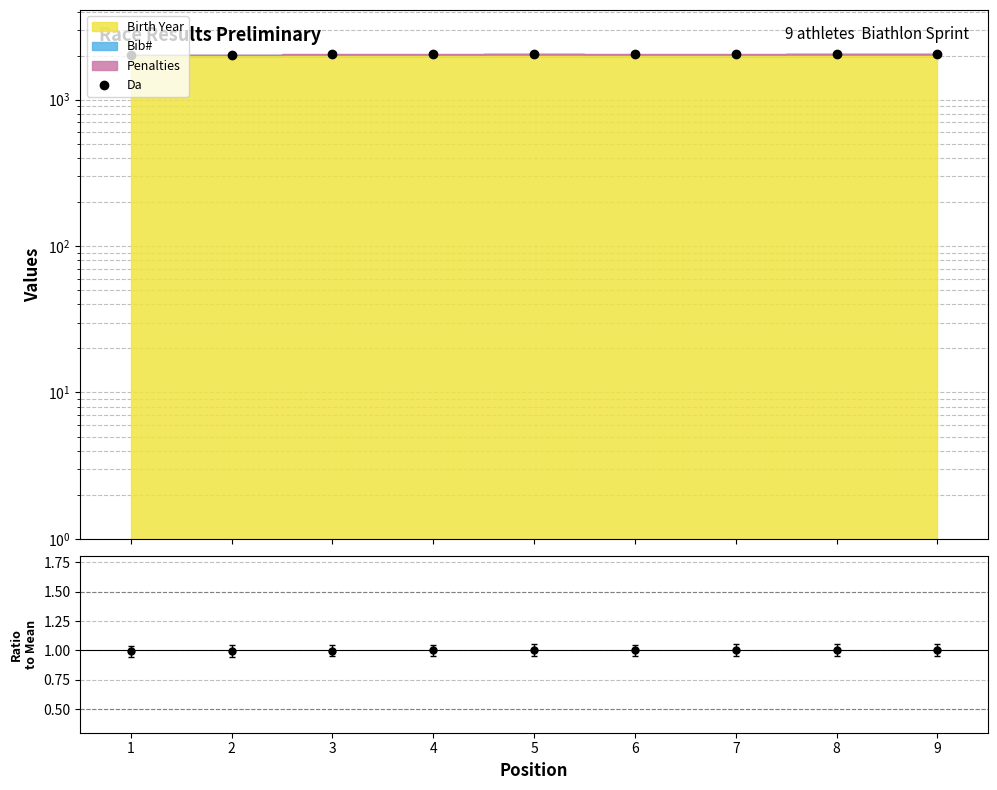

True or false: there are more than 1 points higher than both neighbors.

True